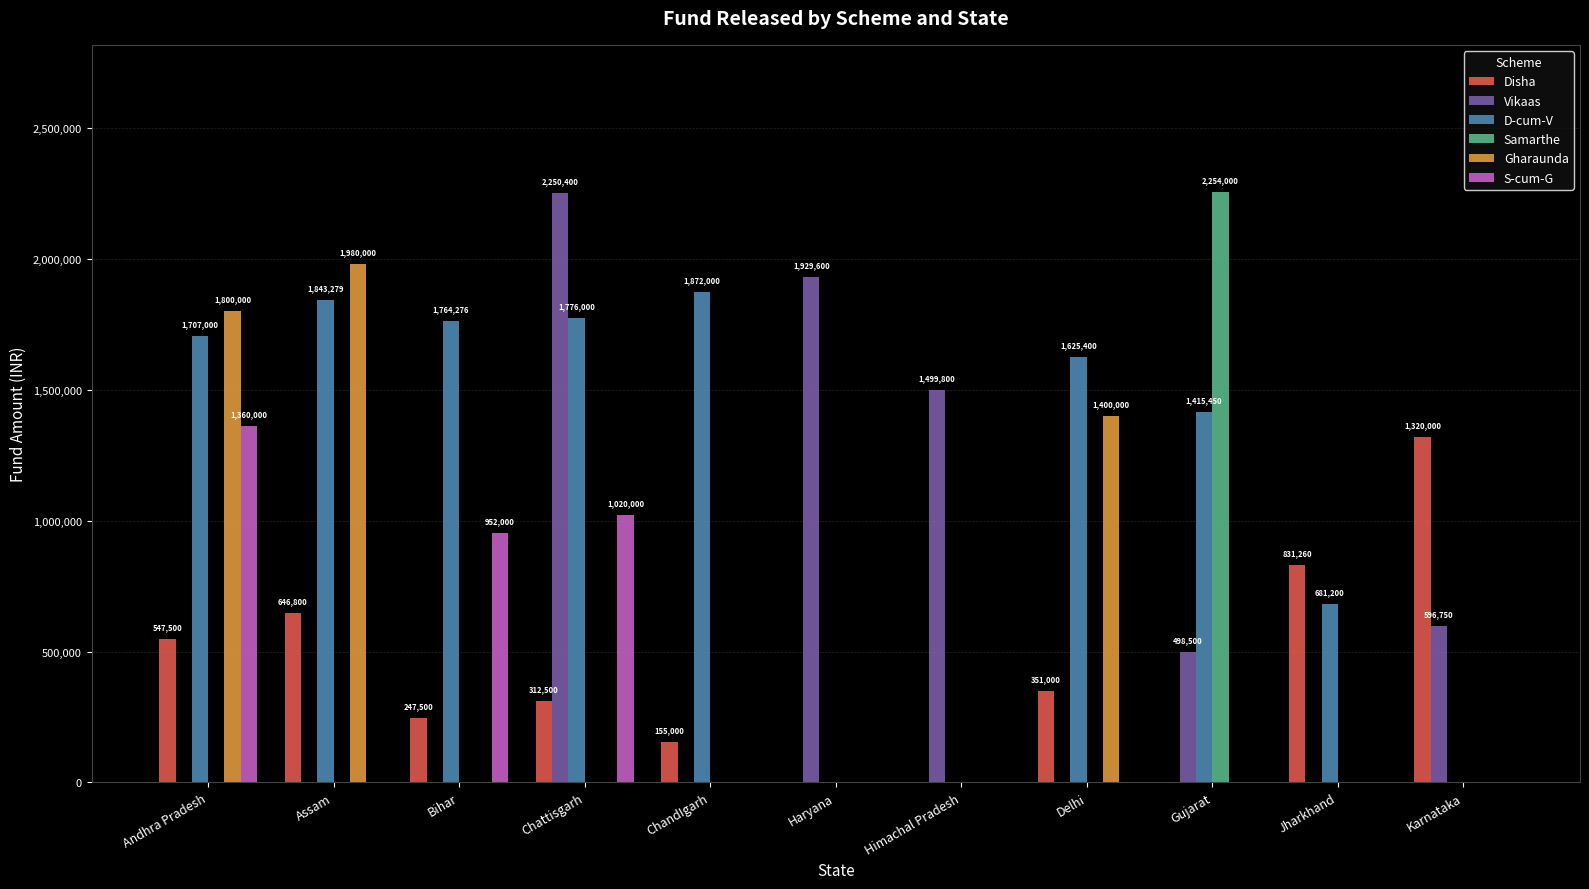

What is the sum of all S-cum-G values?

3332000